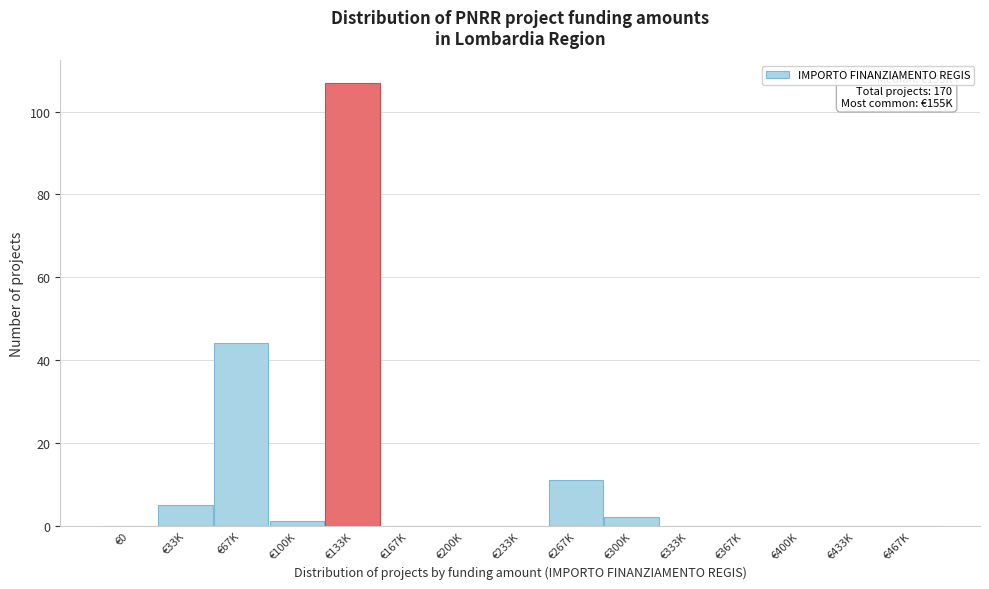

Reading left to right, list all the values displayed in this chart.

€0=0	€33K=5	€67K=44	€100K=1	€133K=107	€167K=0	€200K=0	€233K=0	€267K=11	€300K=2	€333K=0	€367K=0	€400K=0	€433K=0	€467K=0